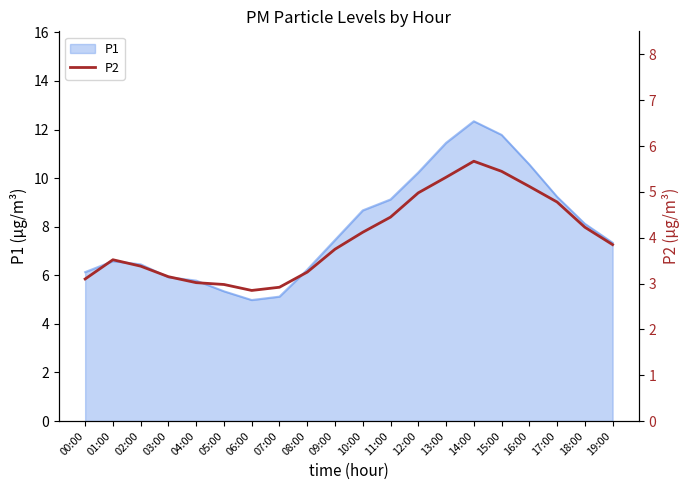

How many lines are shown in the chart?

1